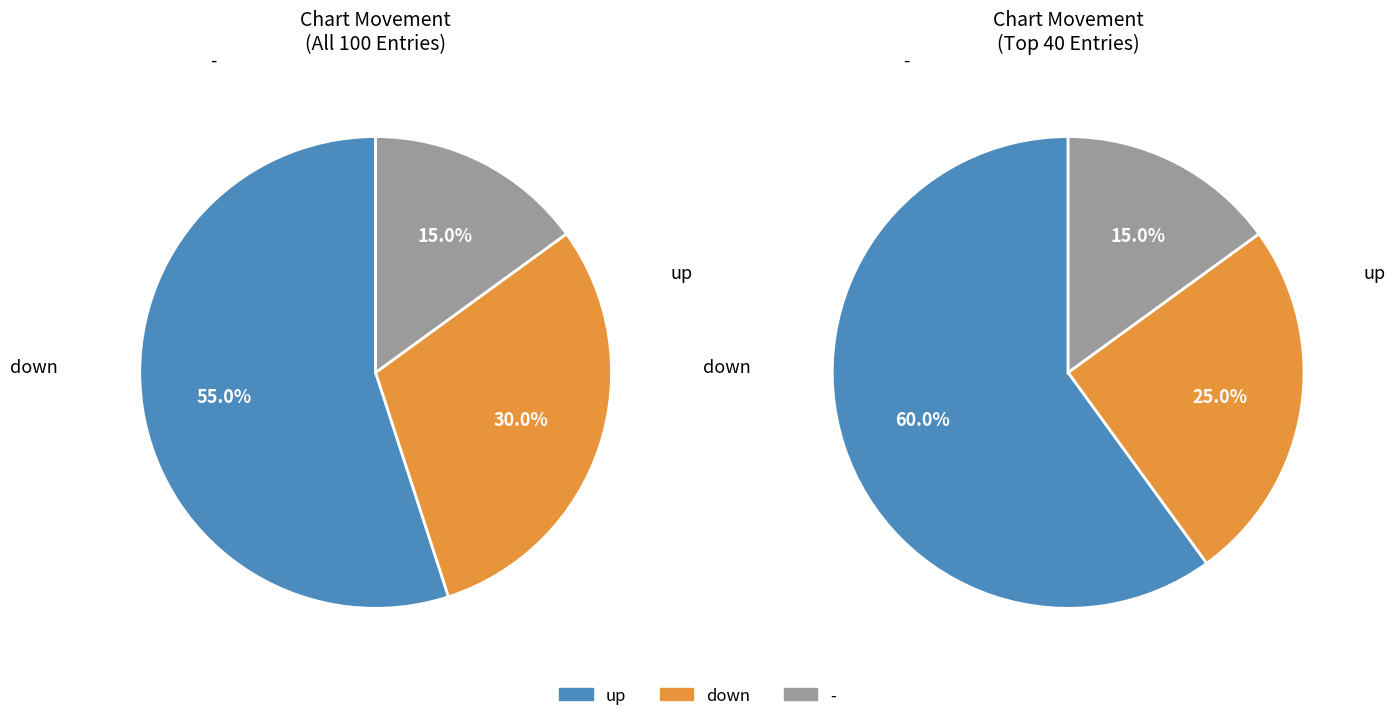

To the nearest percent, what is the average slice percentage?

33%